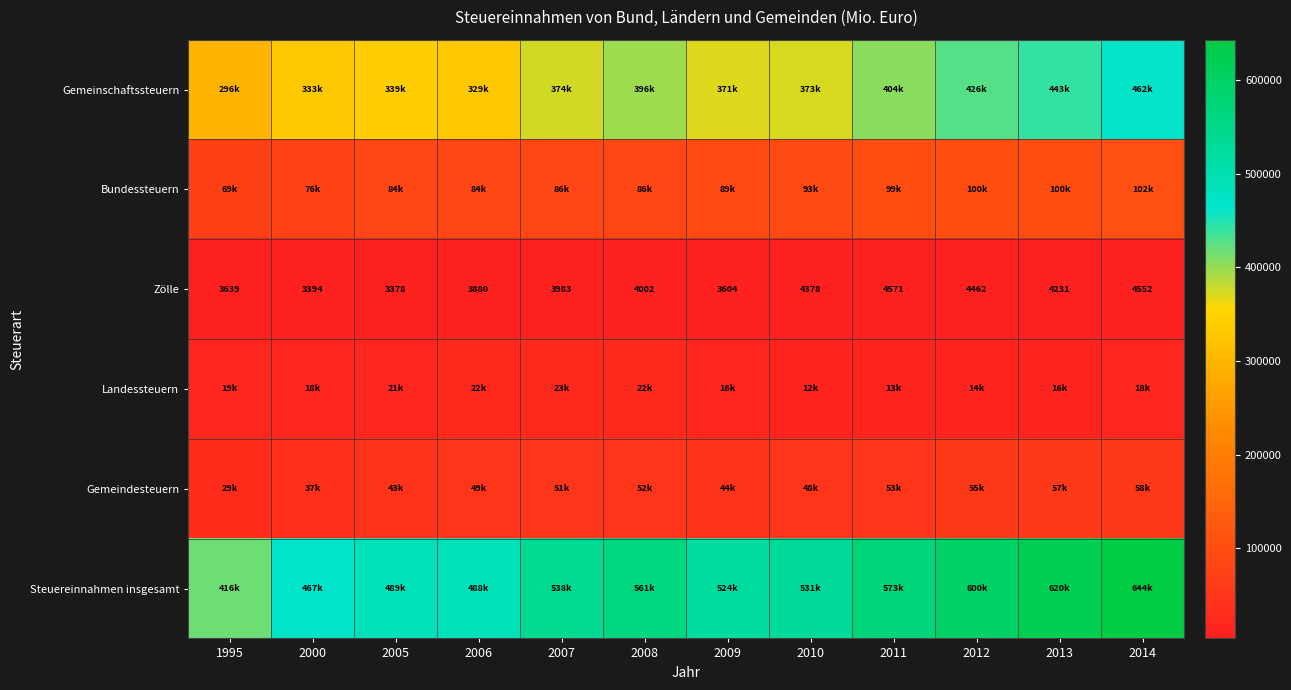

Read the Gemeindesteuern value at 2009.

44027.8